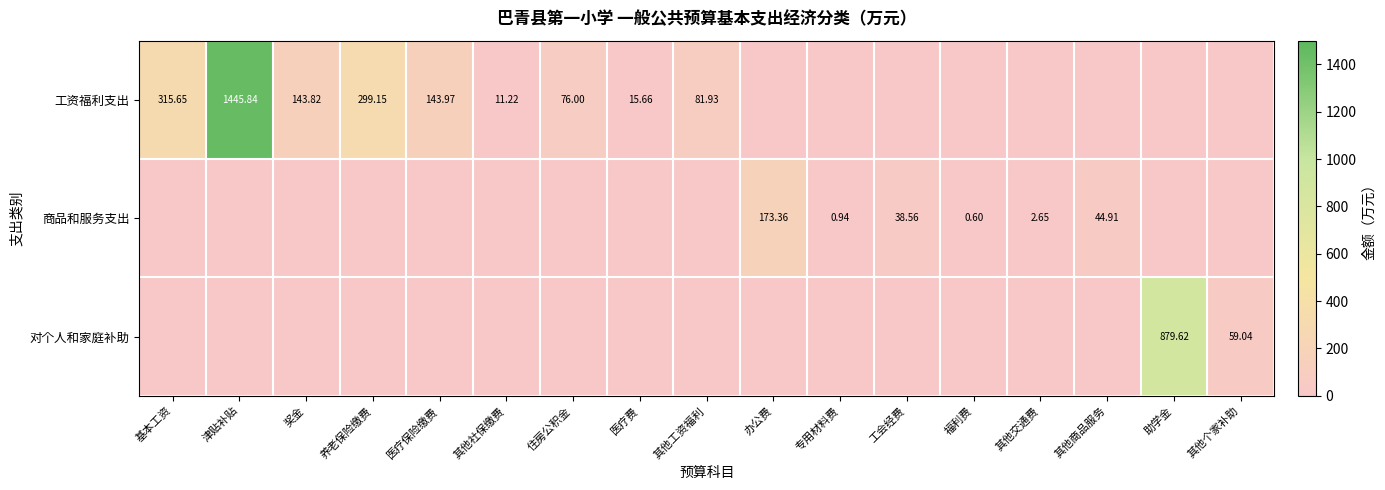

Rank the categories by 商品和服务支出 value from highest to lowest.

办公费, 其他商品服务, 工会经费, 其他交通费, 专用材料费, 福利费, 基本工资, 津贴补贴, 奖金, 养老保险缴费, 医疗保险缴费, 其他社保缴费, 住房公积金, 医疗费, 其他工资福利, 助学金, 其他个家补助